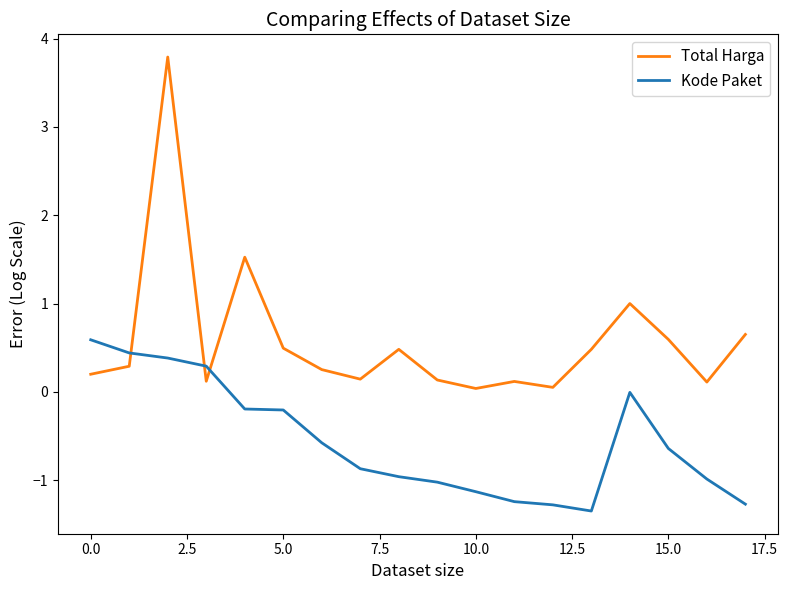

In Total Harga, how many points are lower than both neighbors (excluding endpoints)?

5